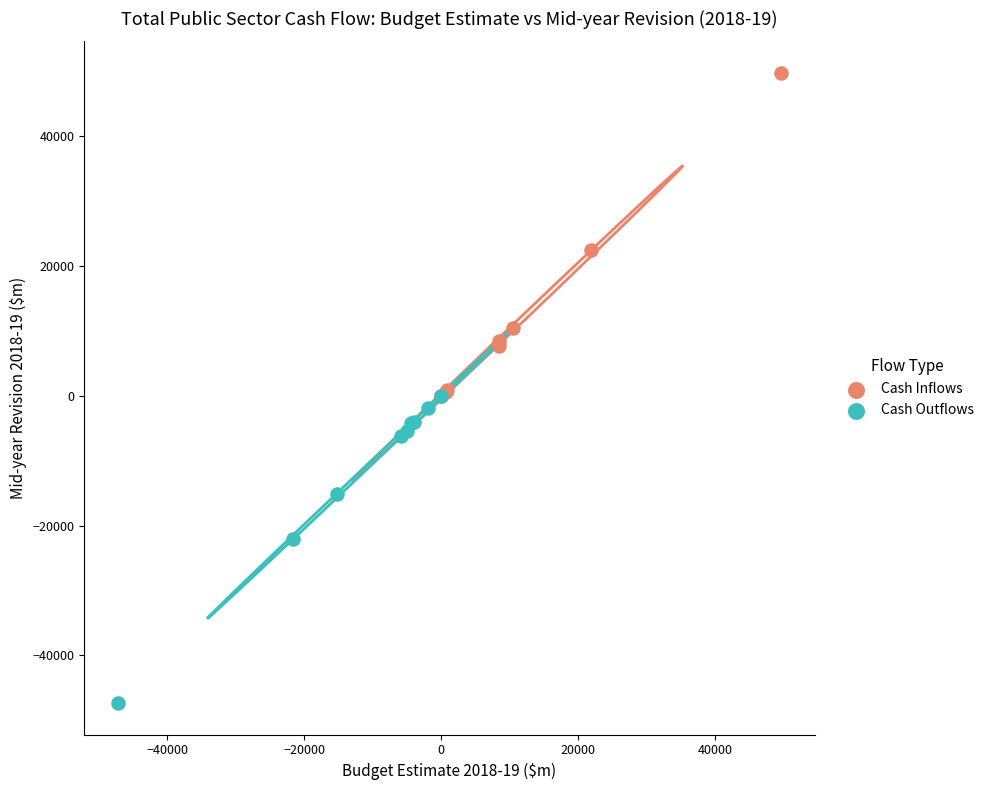

Which series reaches the maximum Y coordinate?

Cash Inflows